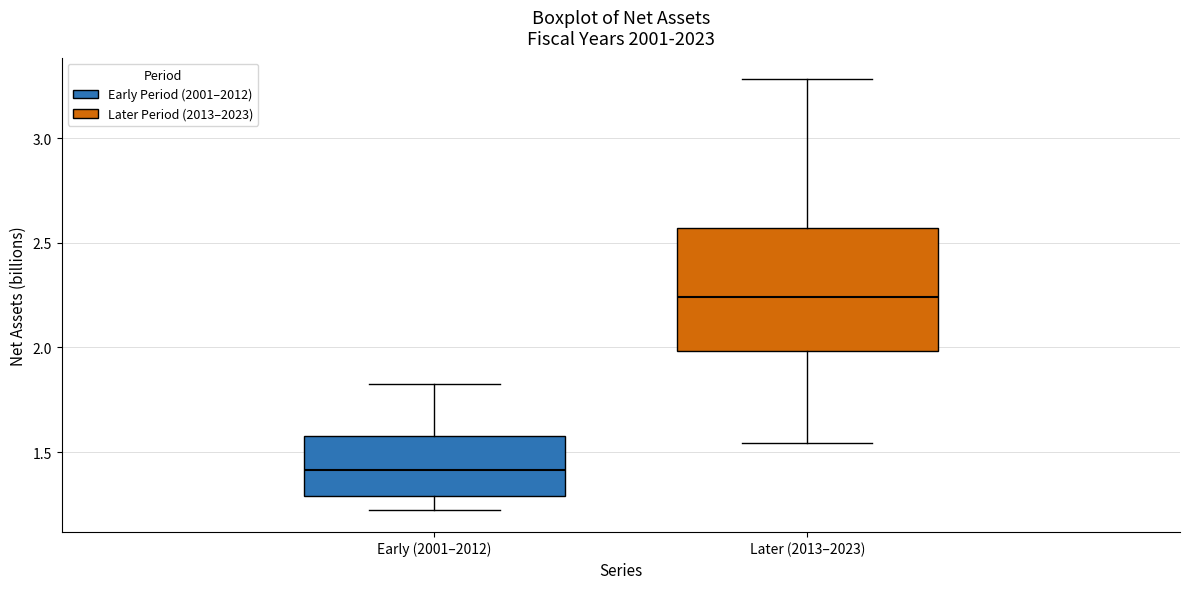

Where is the lower edge of the box for Early (2001–2012) on the y-axis? The values are not printed on the chart, so give them approximately, as read against the axis.

1.30